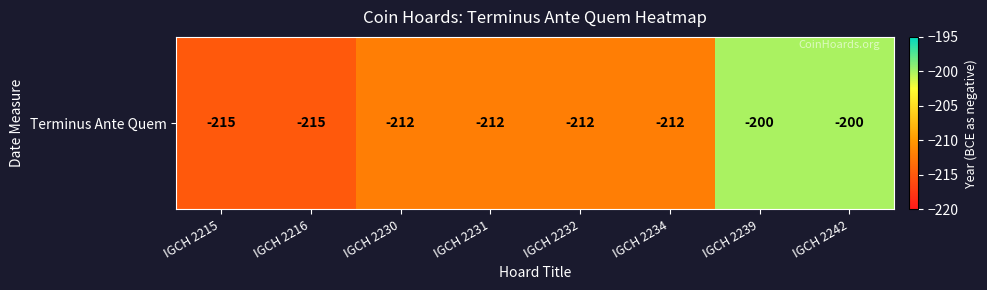

Between IGCH 2234 and IGCH 2239, which is larger?

IGCH 2239